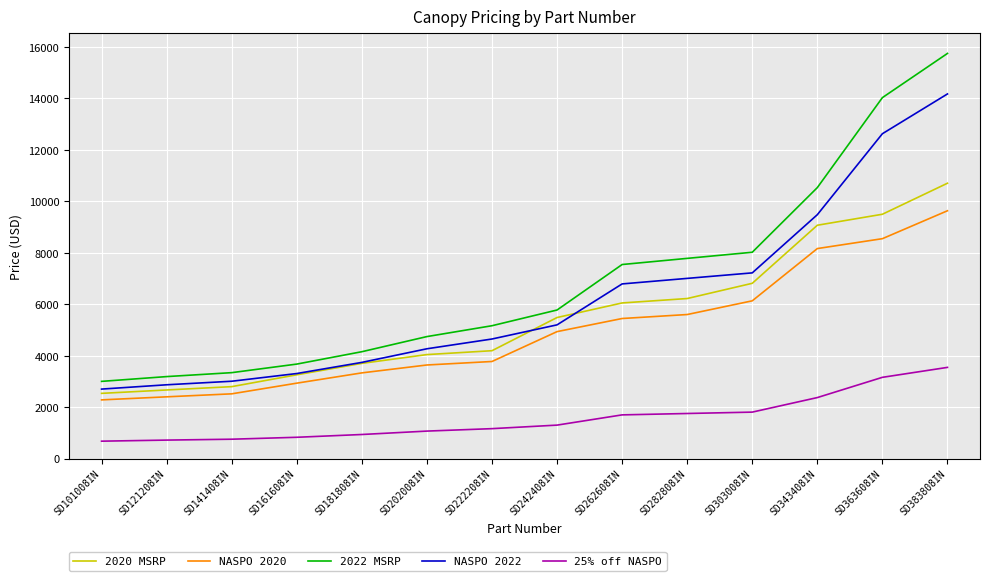

What is the difference between the highest and lowest values at SD202008IN?

3673.5